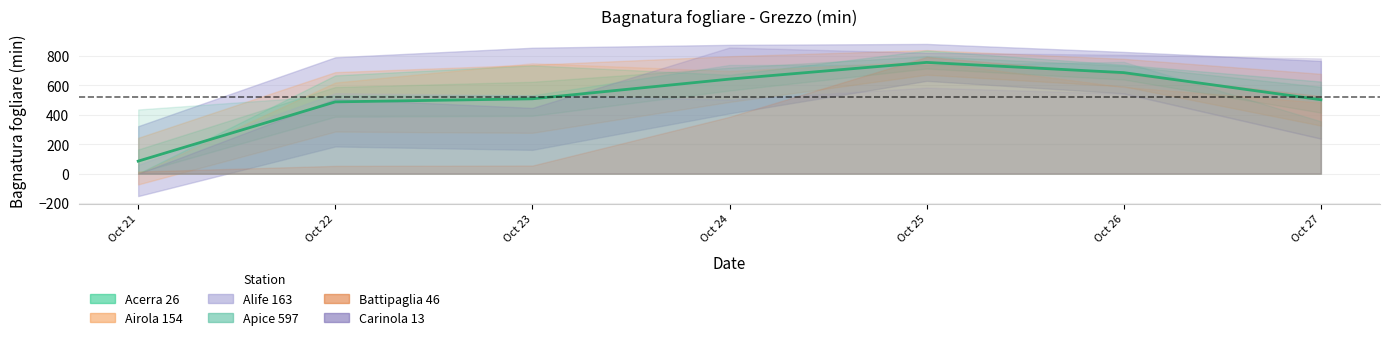

How many data points in Airola 154 are less than 619?

3